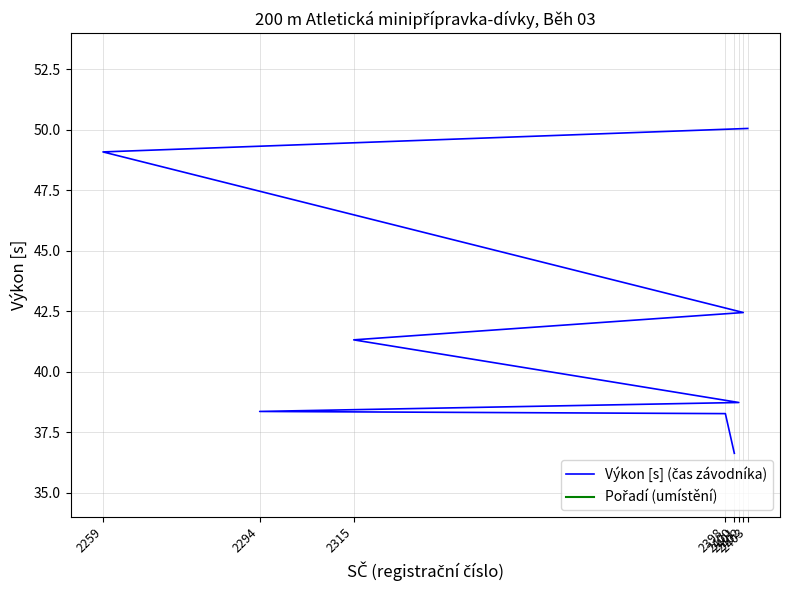

Is the value of Pořadí (umístění) at 2403 greater than the value of Výkon [s] (čas závodníka) at 2401?

No